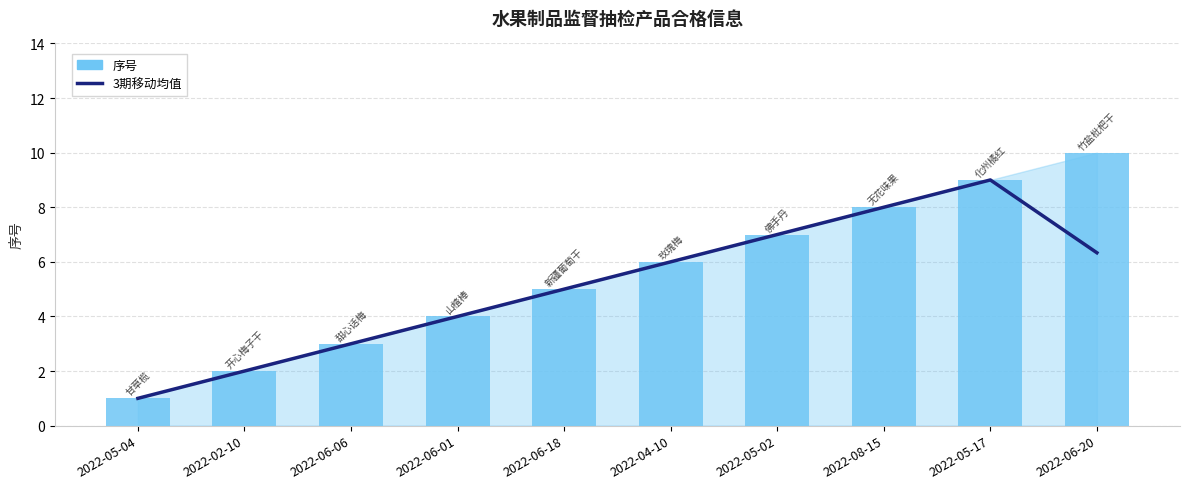

What is the sum of the 3期移动均值 values at 2022-08-15 and 2022-04-10?

14.0